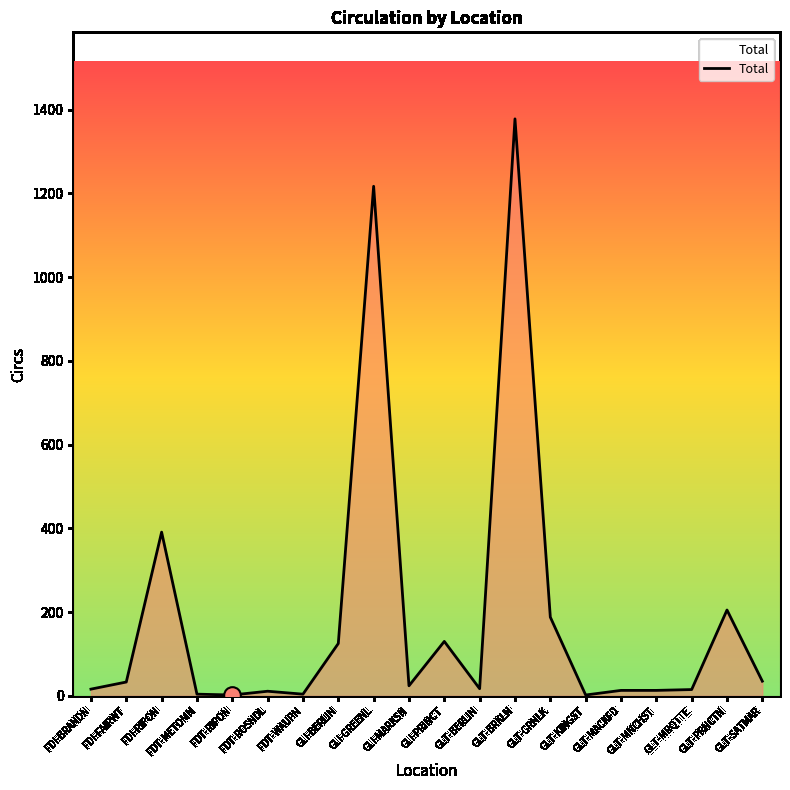

How many lines are shown in the chart?

1